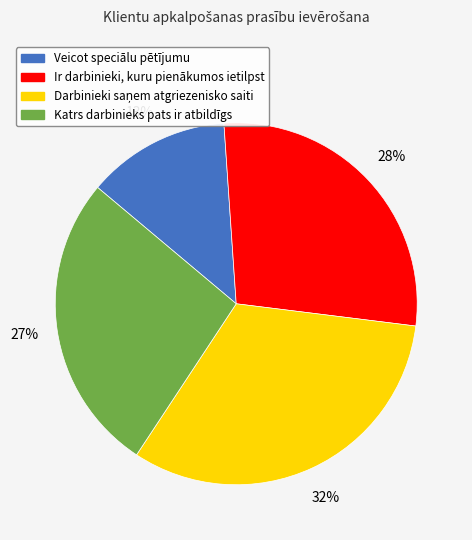

Combined, do Veicot speciālu pētījumu and Katrs darbinieks pats ir atbildīgs account for over 50%?

No